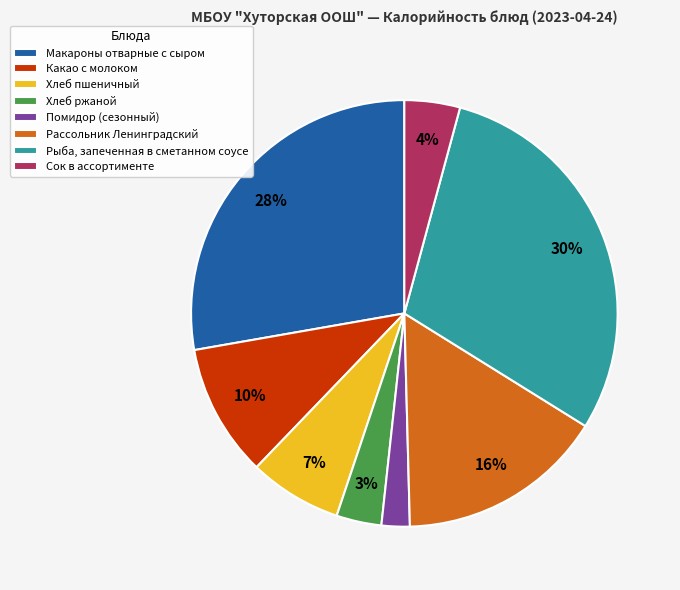

To the nearest percent, what percentage of the pie is Макароны отварные с сыром?

28%